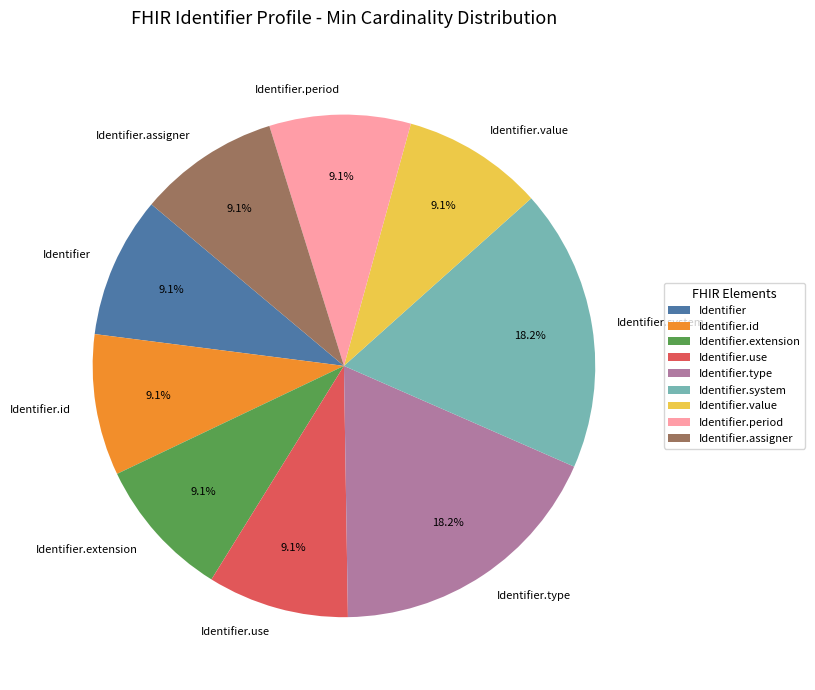

What is the ratio of the value at Identifier.system to the value at Identifier?

2.0